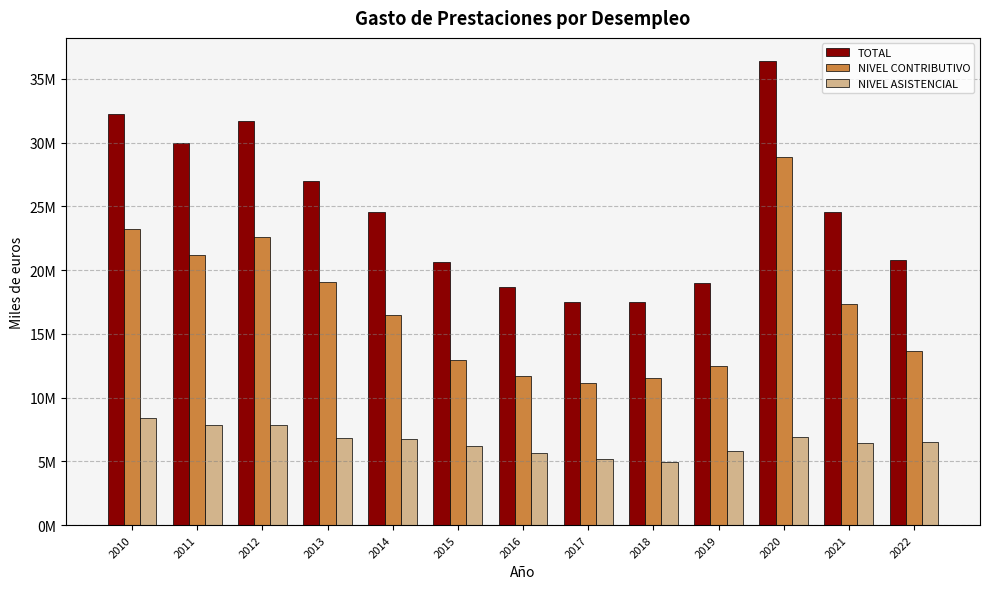

Is it true that TOTAL equals 17469307 at 2018?

True